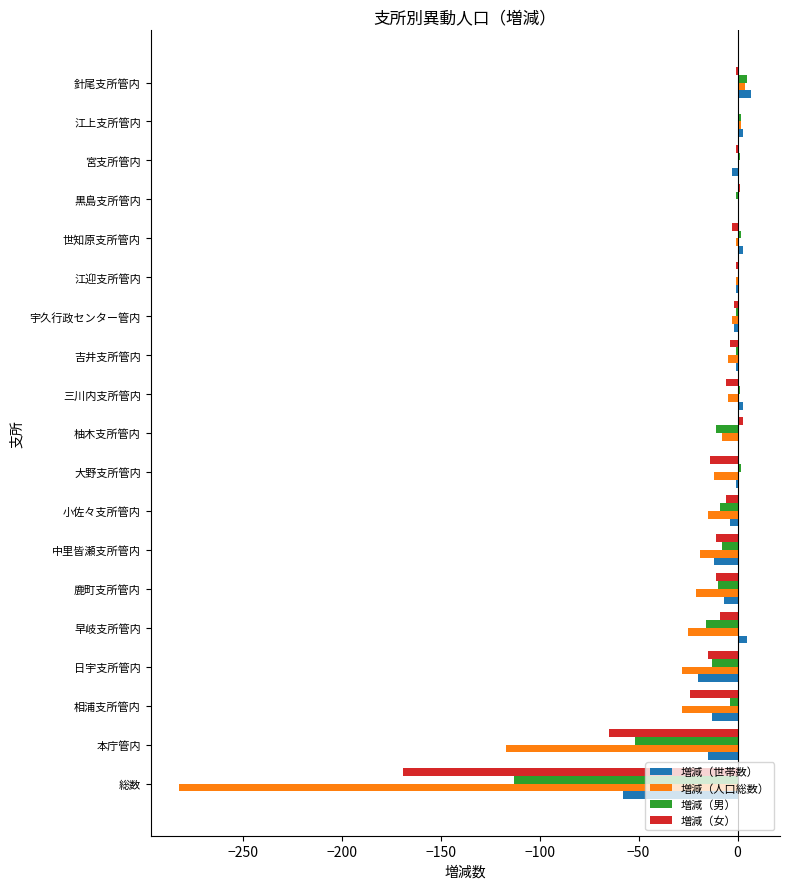

The value of 増減（男） at 江迎支所管内 is -79. True or false?

False